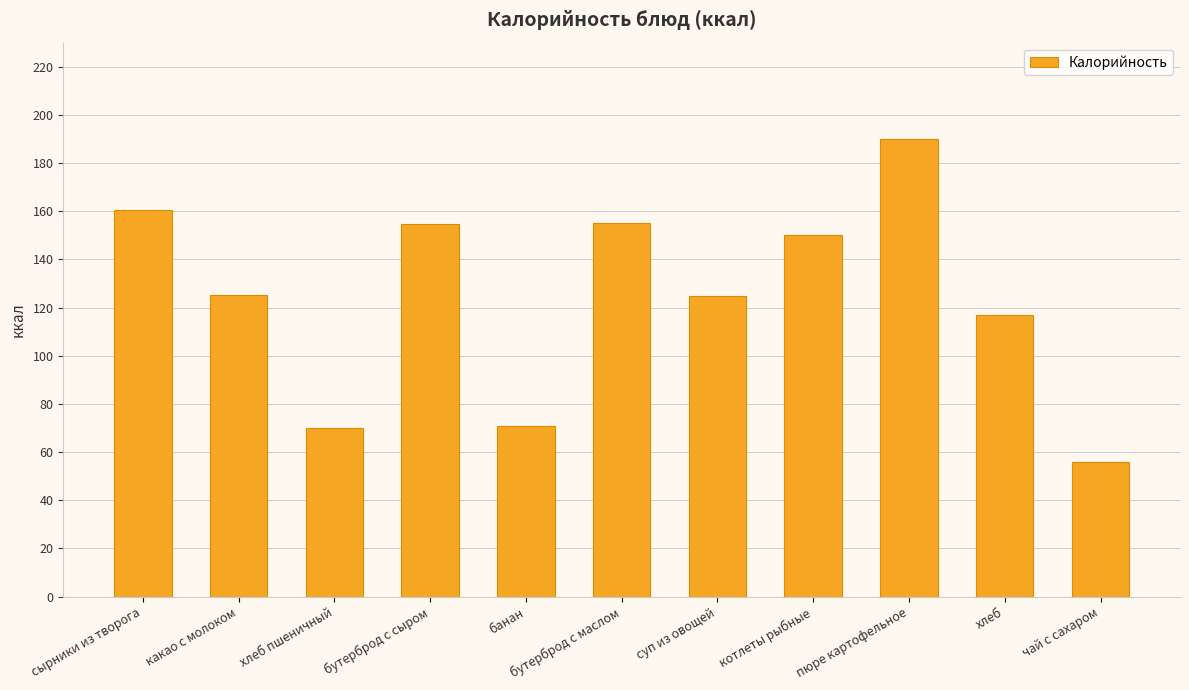

What is the label of the 6th bar from the right?

бутерброд с маслом